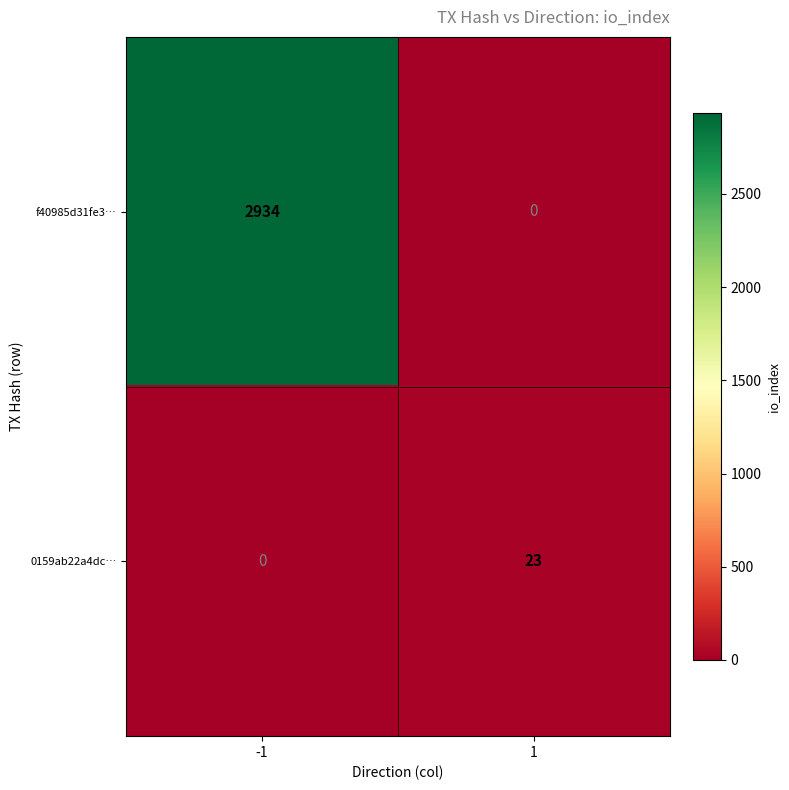

Count the number of data series in this chart.

2